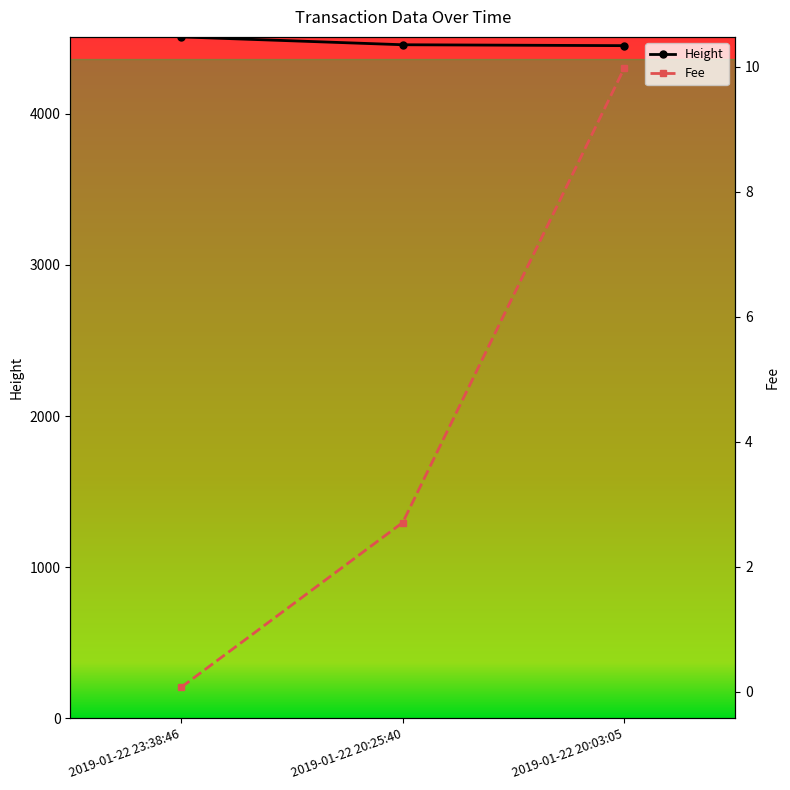

Between 2019-01-22 20:25:40 and 2019-01-22 20:03:05, which series saw the biggest shift?

Fee